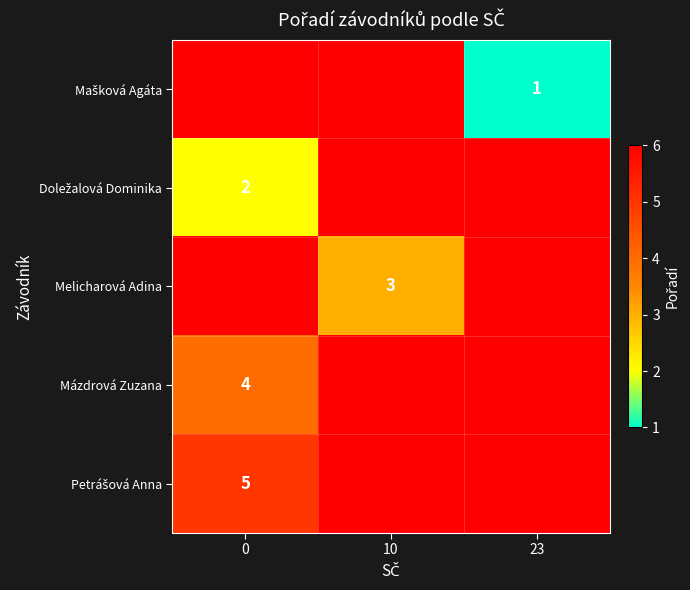

What is the difference between the maximum and minimum values in the Mázdrová Zuzana series?

2